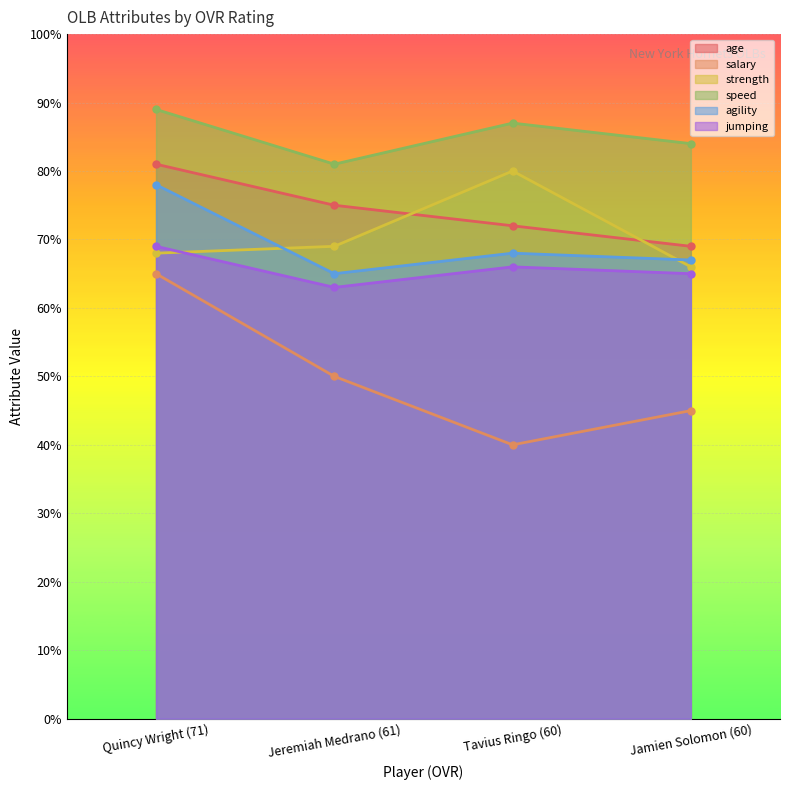

Count the number of categories in the chart.

4